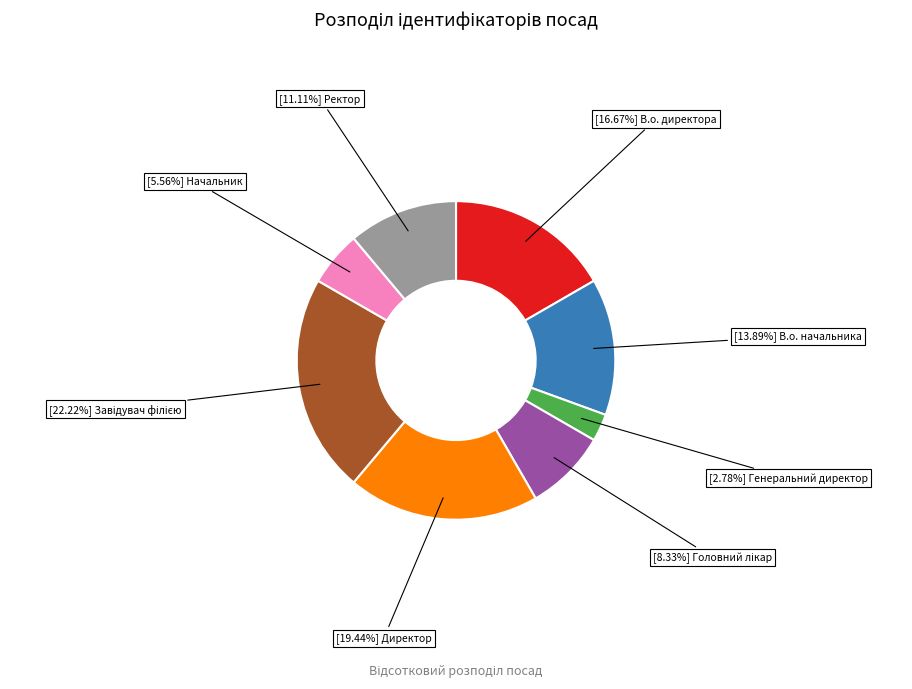

Is there any slice that represents more than half of the pie?

No